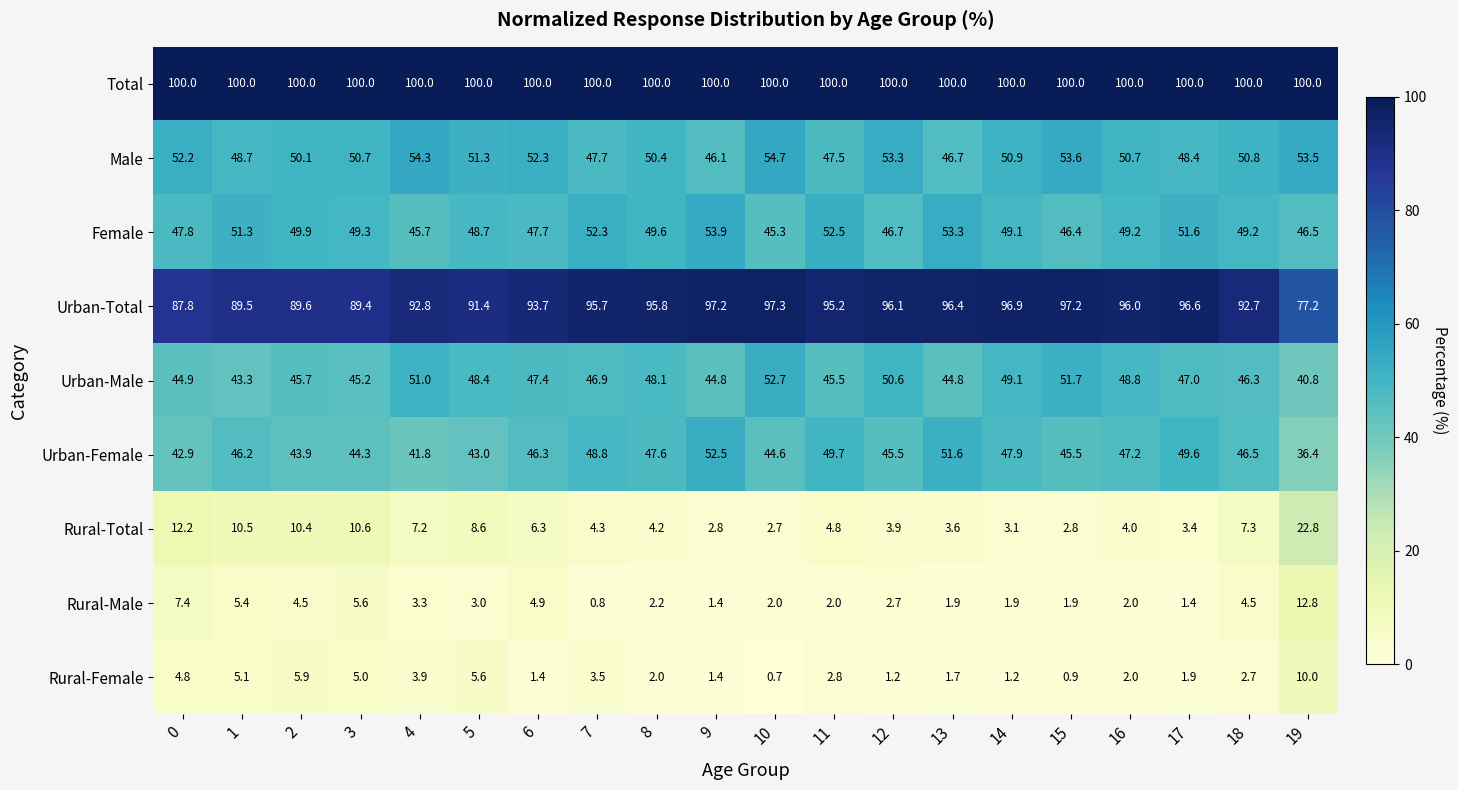

At which label is Female closest to 49?

14